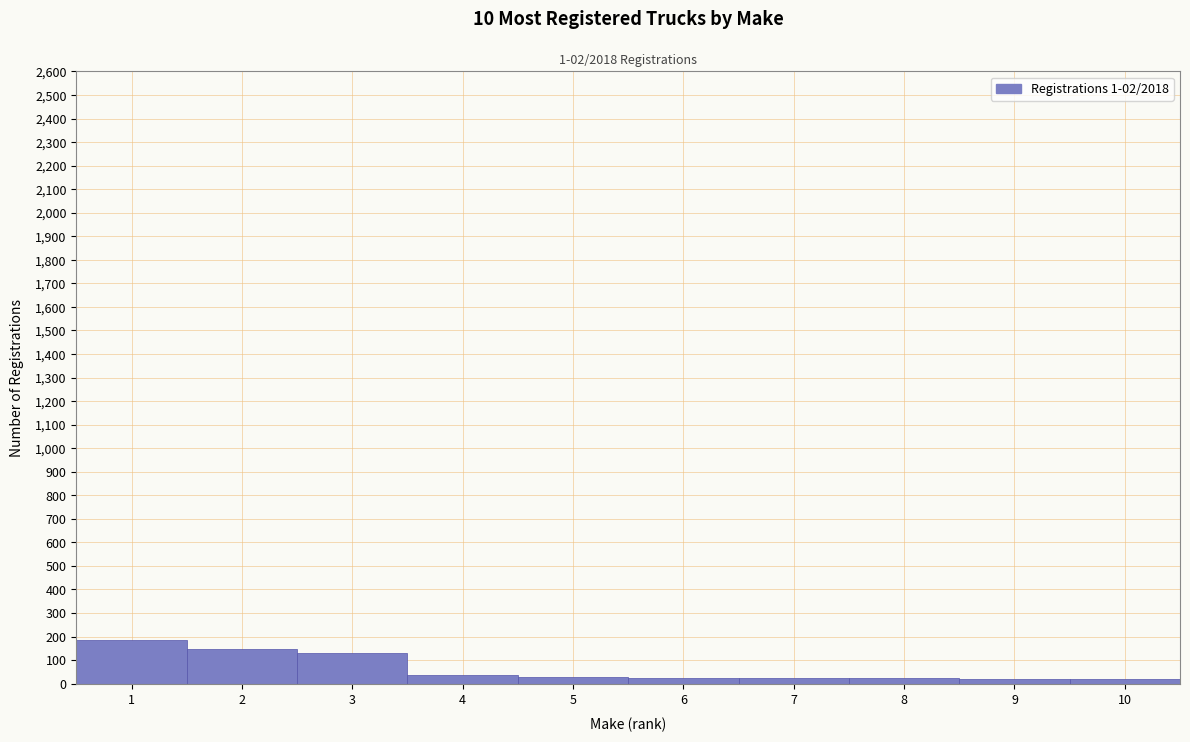

Over which range of the x-axis is the bar tallest?

0.5 to 1.5